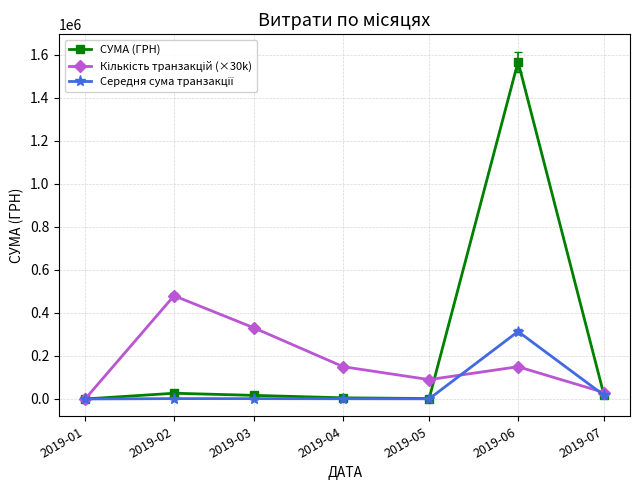

At which category is the sum across all series the highest?

2019-06